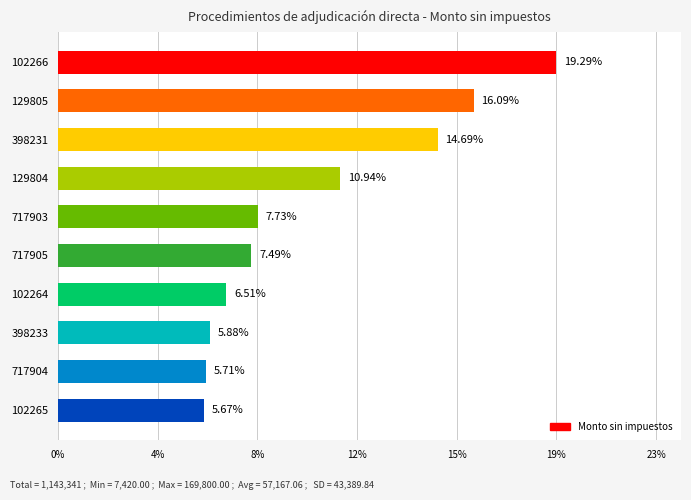

Are the bars horizontal?

Yes